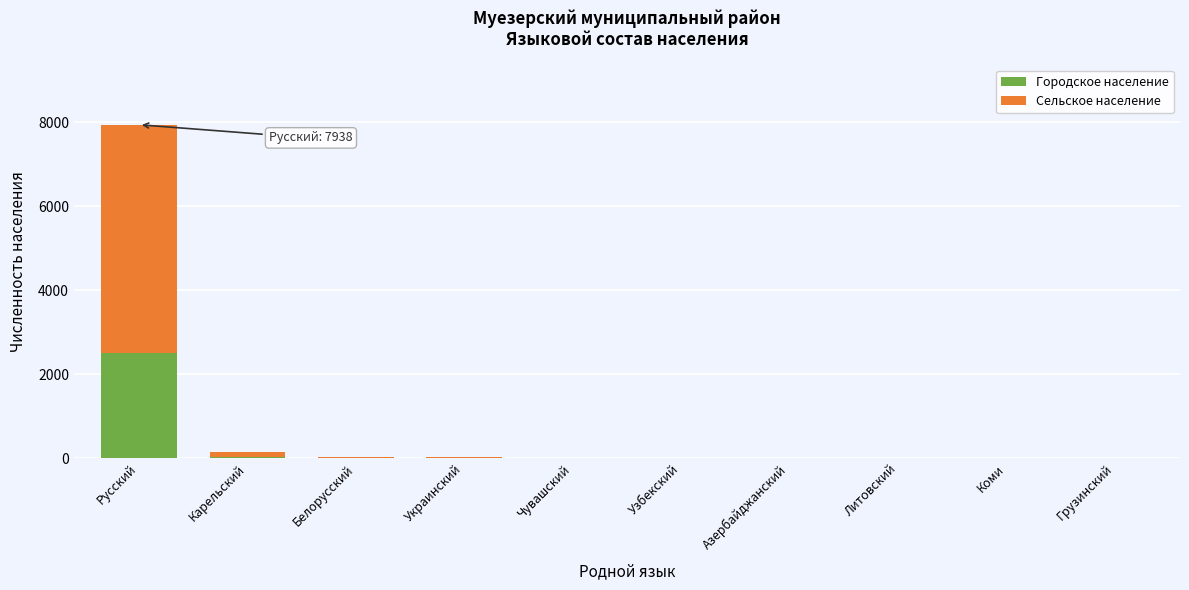

What is the maximum value for Городское население?

2507